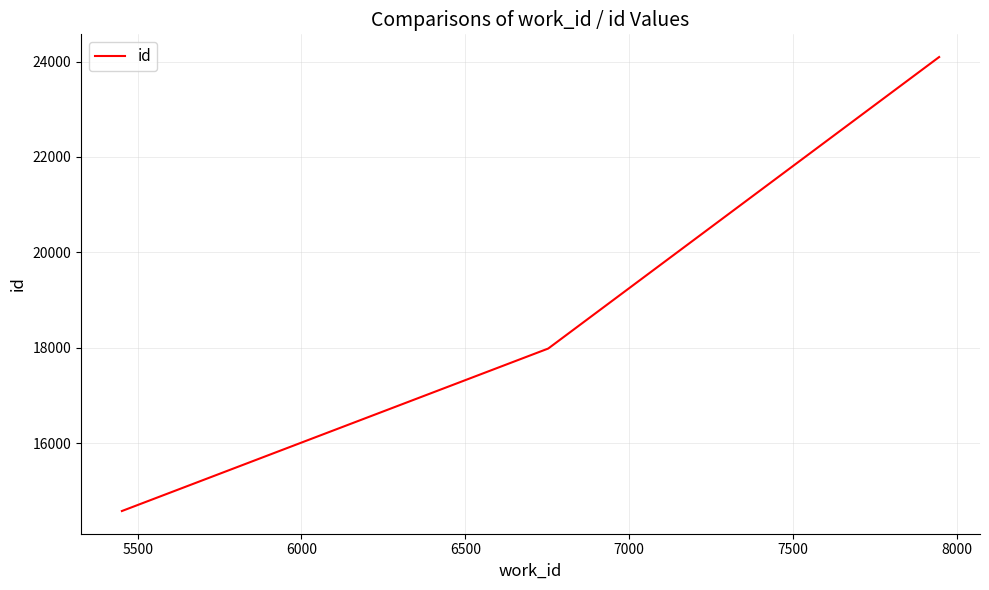

What is the difference between the second highest and minimum values?

3407